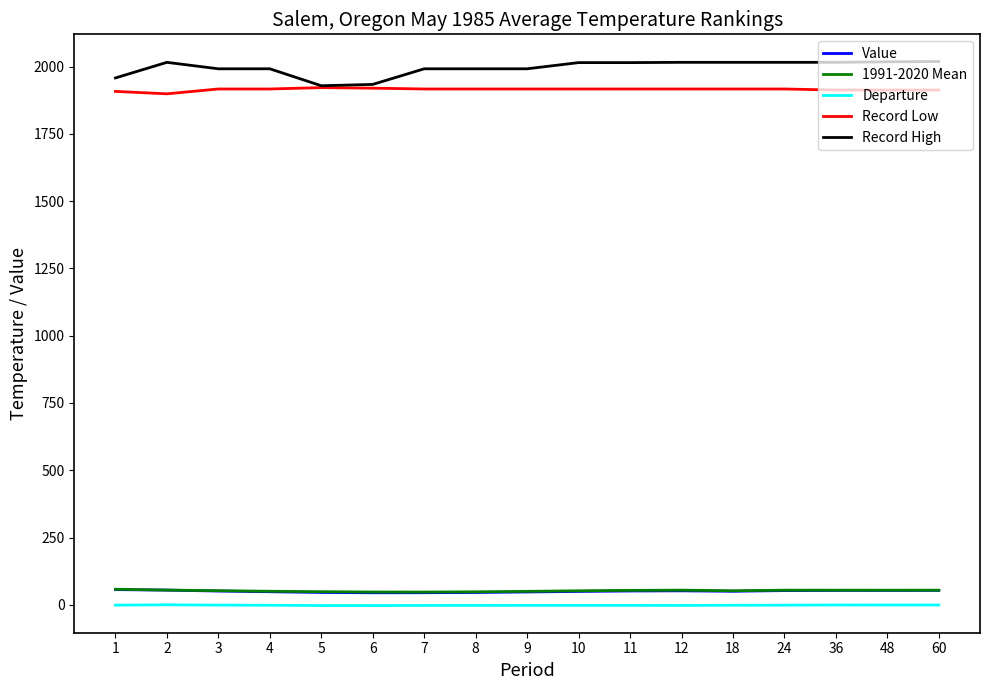

True or false: Departure and Record Low intersect in this chart.

False